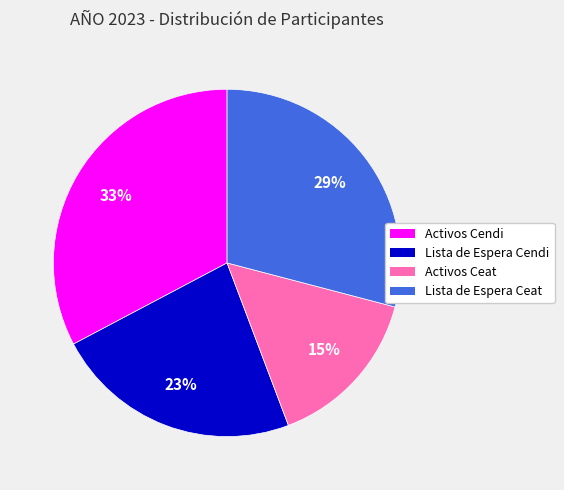

To the nearest percent, what is the average slice percentage?

25%